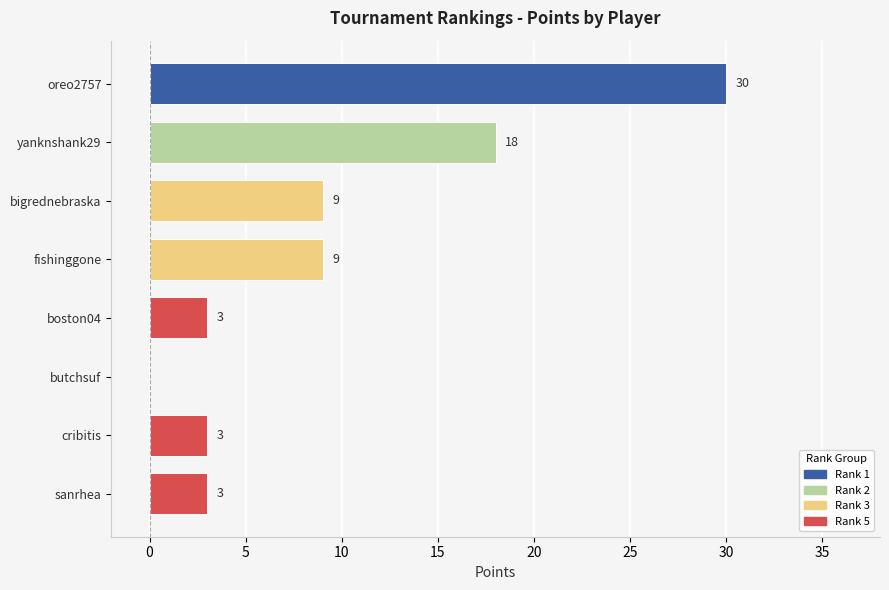

What is the sum of the values at bigrednebraska and butchsuf?

9